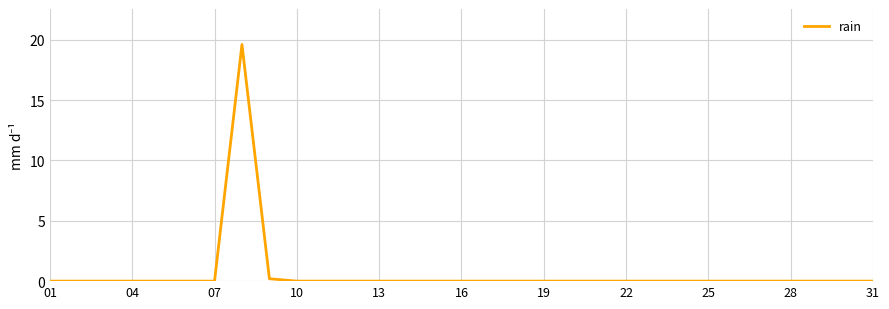

What is the average value?

0.6